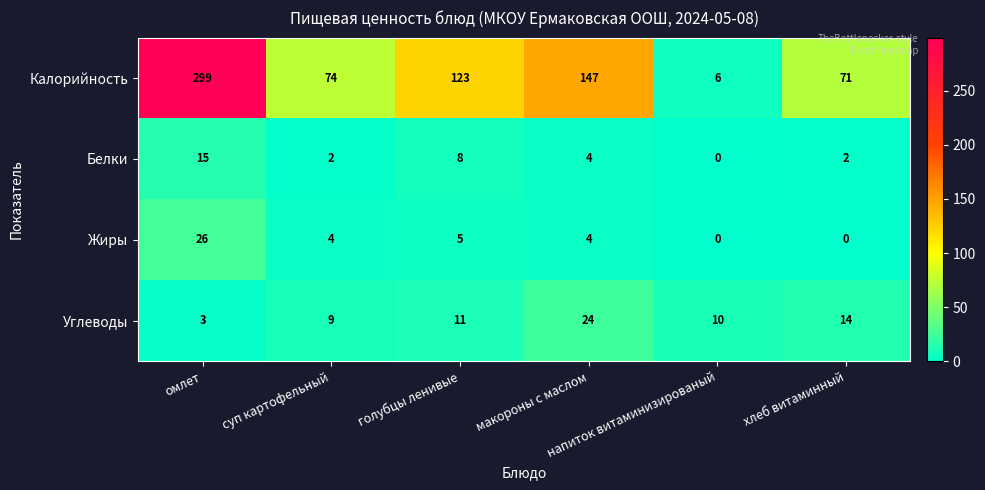

What is the difference between the maximum and minimum values in the Калорийность series?

293